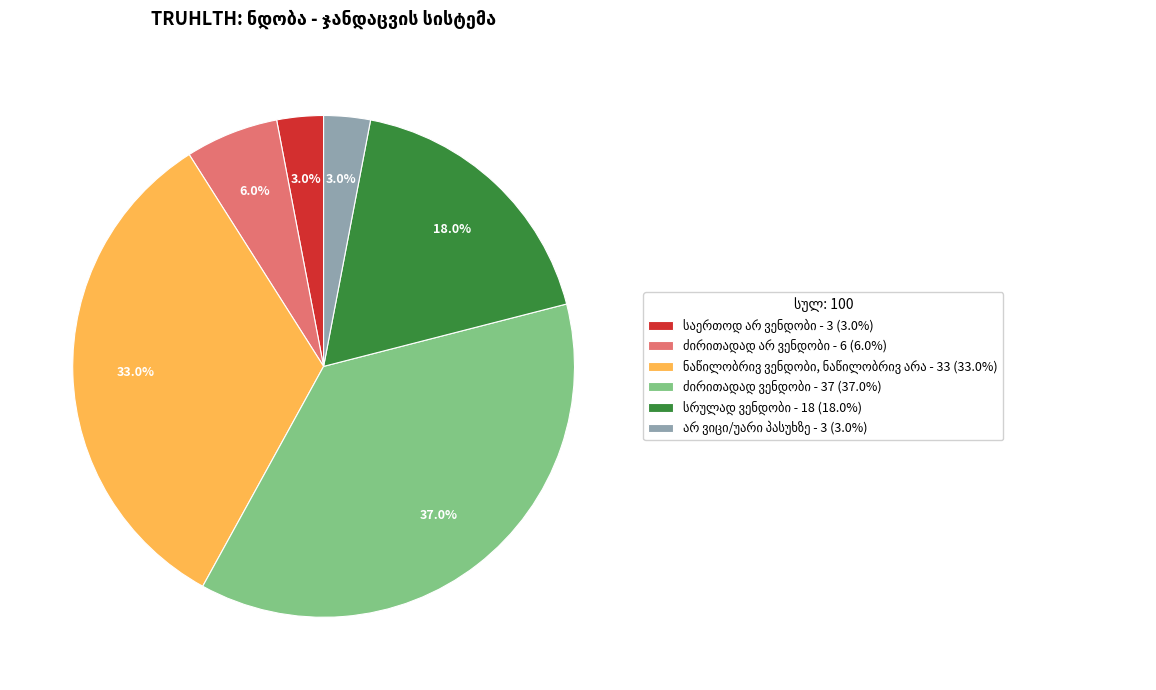

Does any single category account for the majority?

No